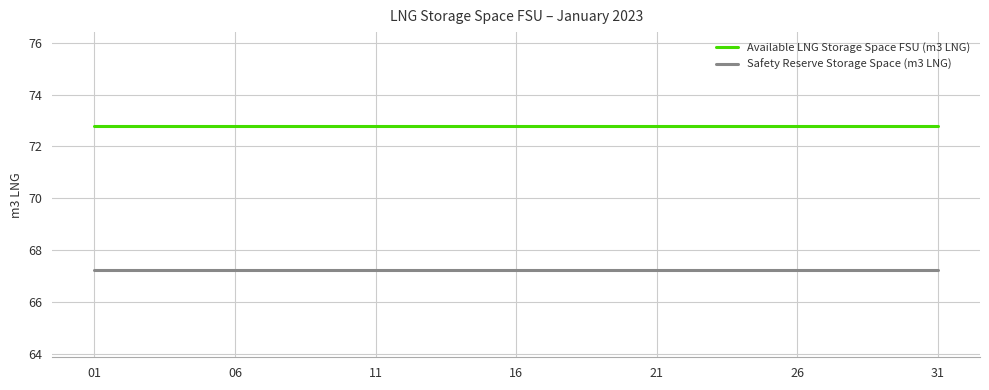

Rank the series by their maximum value, from lowest to highest.

Safety Reserve Storage Space (m3 LNG), Available LNG Storage Space FSU (m3 LNG)